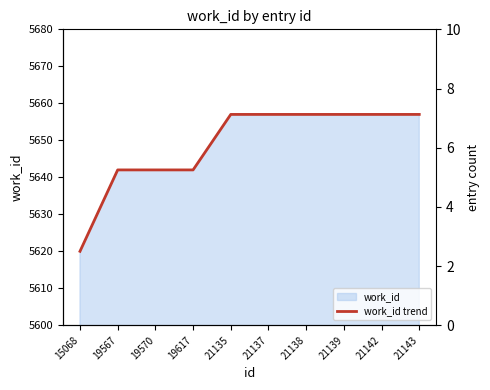

The value at 21135 is 1269. True or false?

False